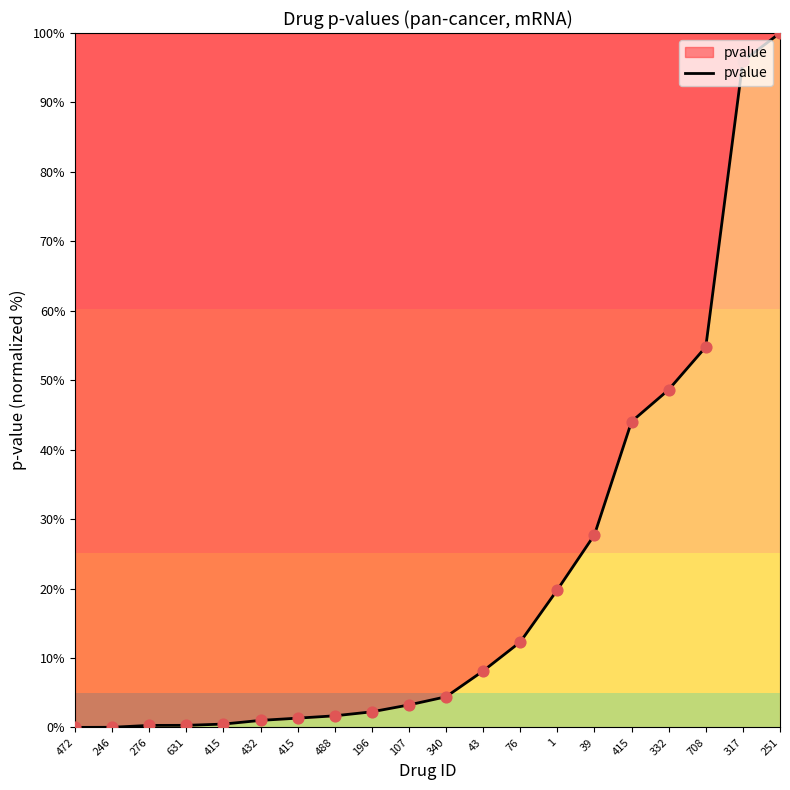

Does the chart have visible grid lines?

No